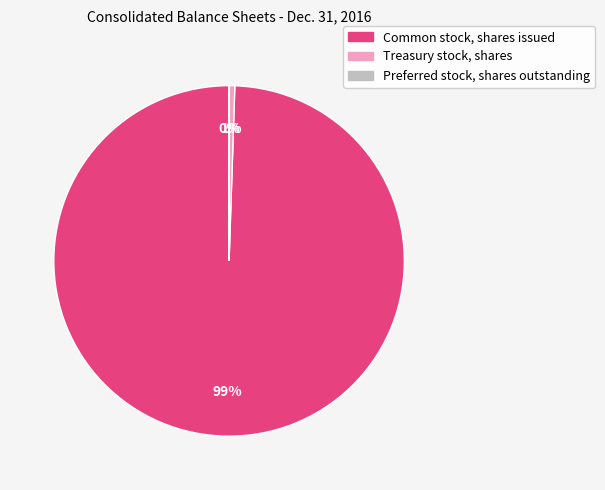

Is the sum of Common stock, shares issued and Treasury stock, shares greater than half?

Yes